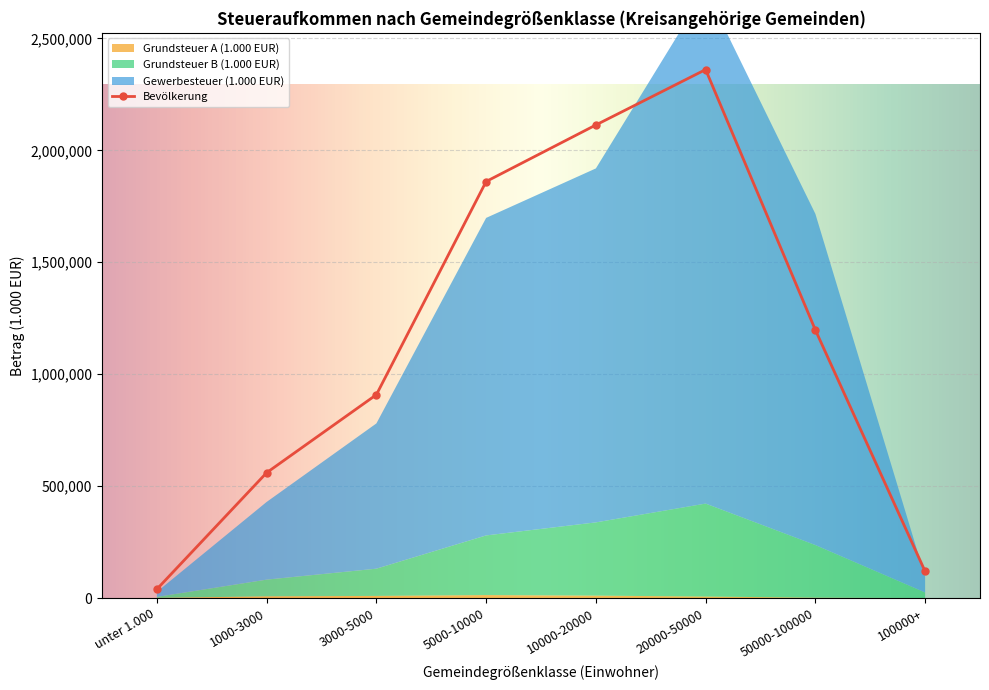

What is the difference between the highest and lowest values at 20000-50000?

2354199.5